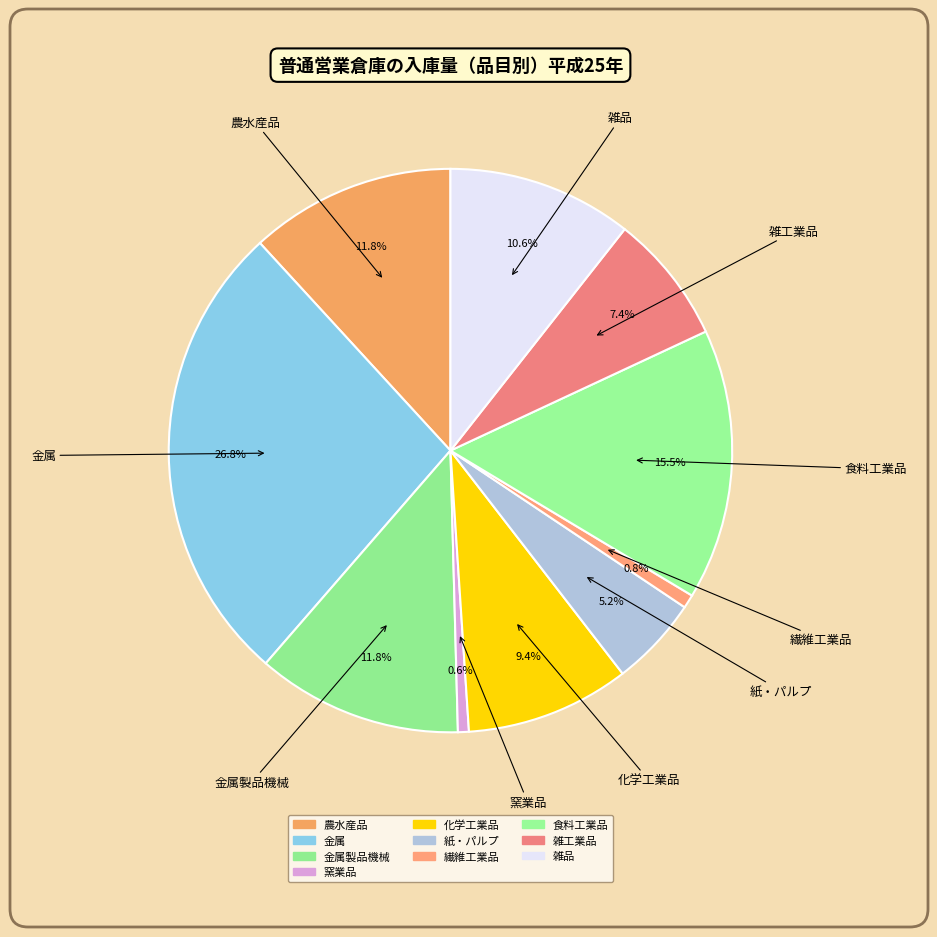

To the nearest percent, what is the difference between the largest and smallest slice percentages?

26%